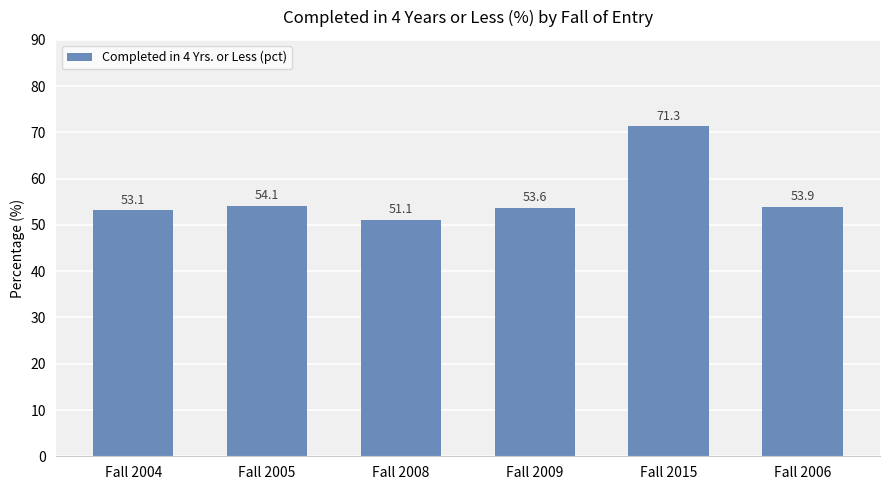

What is the ratio of the value at Fall 2006 to the value at Fall 2009?

1.0